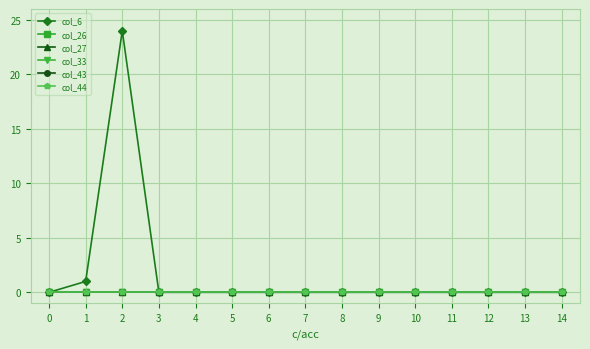

True or false: col_26 and col_27 cross at least once.

False